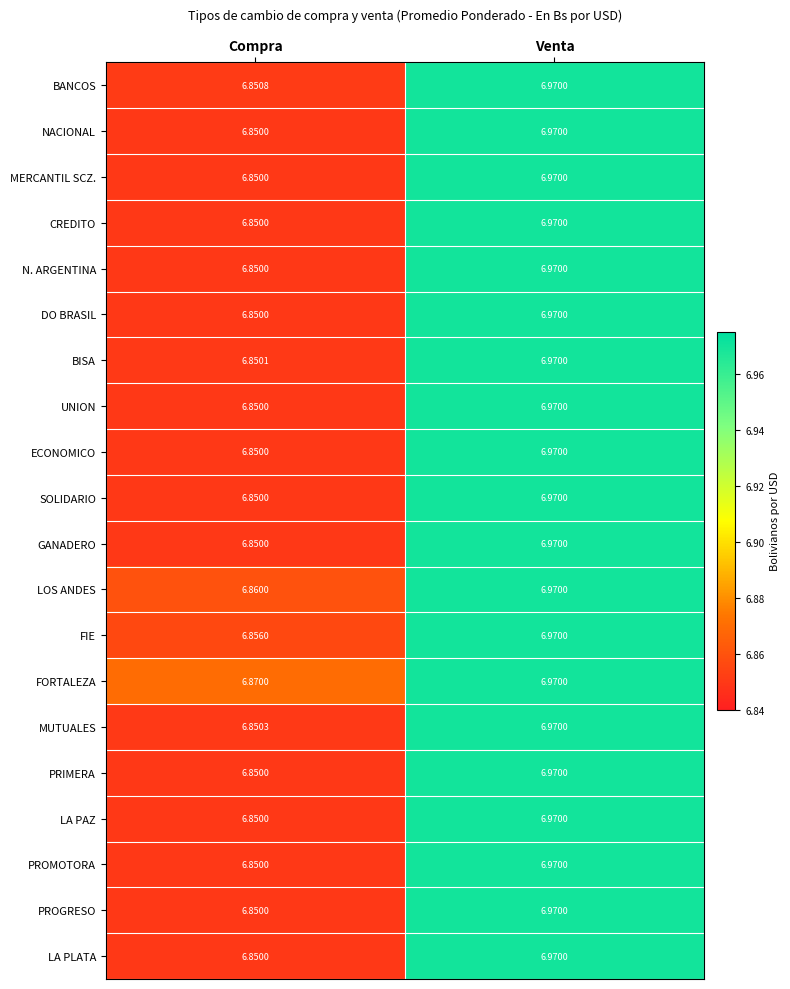

At which category does the chart reach its peak across all series?

Venta